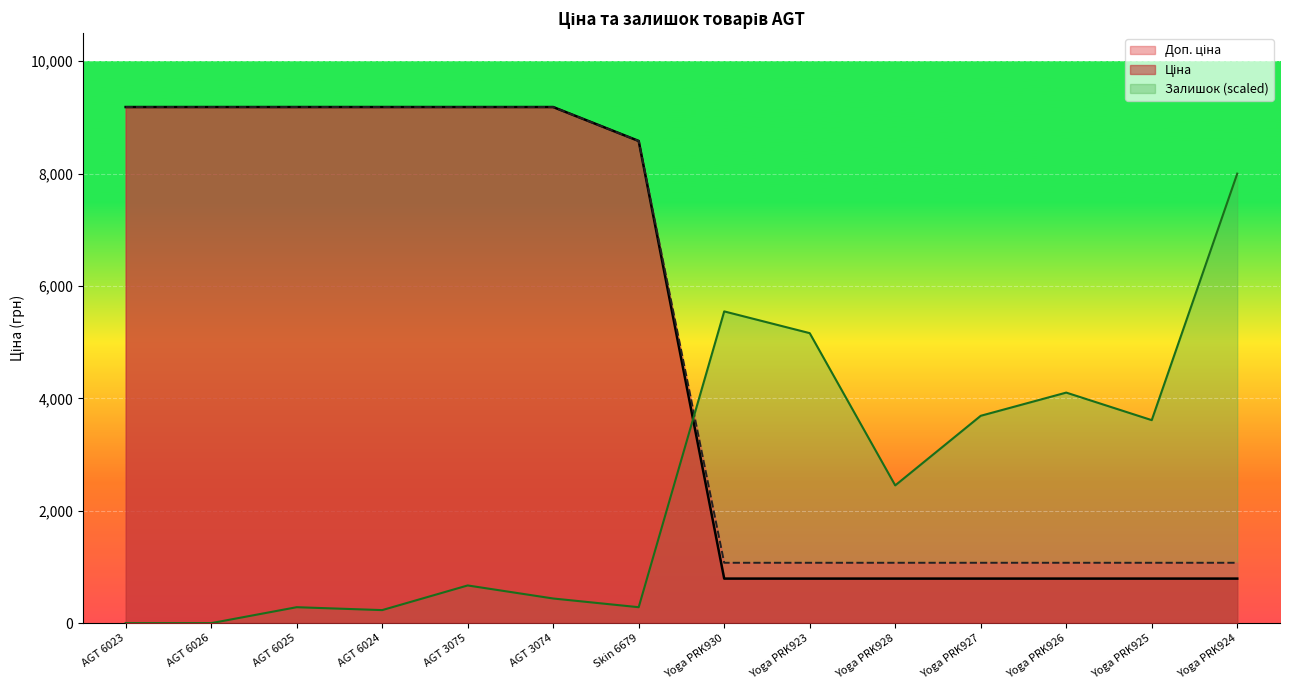

Is it true that Залишок equals 1160.8 at Yoga PRK926?

False